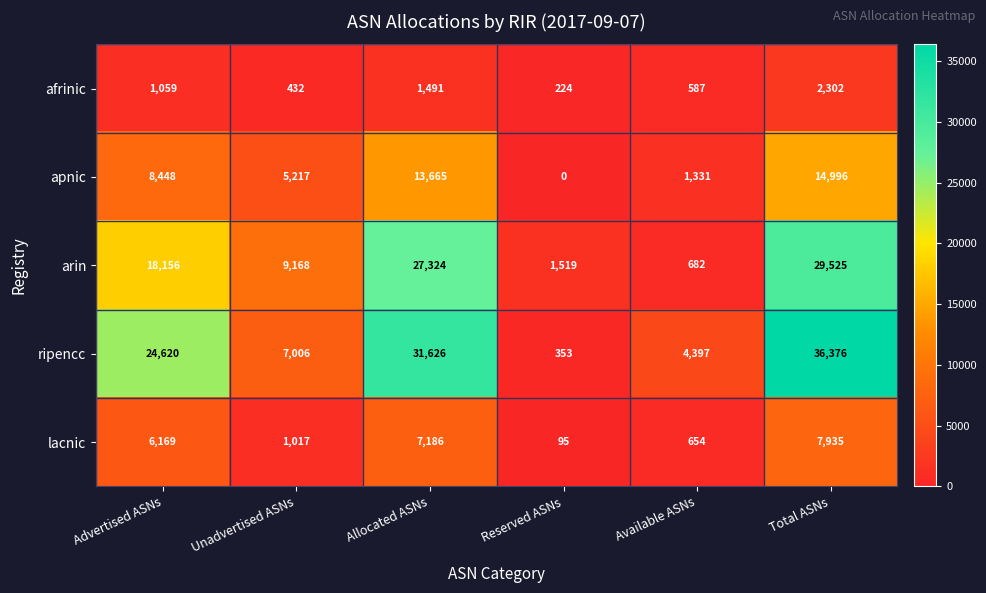

What is the difference between the maximum and minimum values in the apnic series?

14996